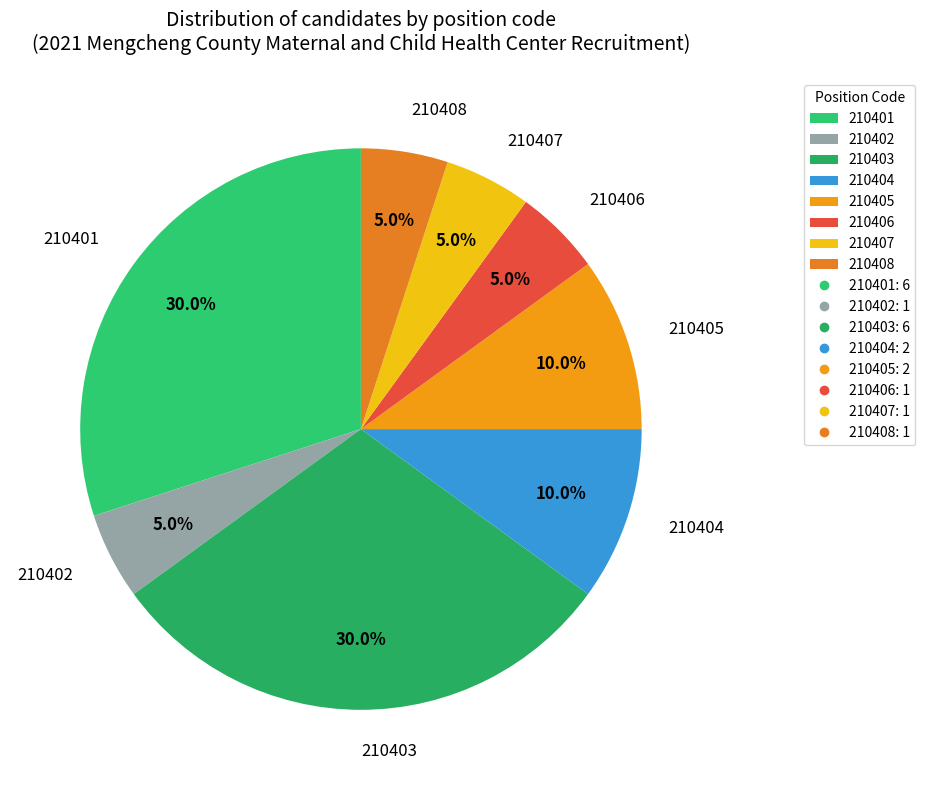

Count the number of slices in the pie.

8